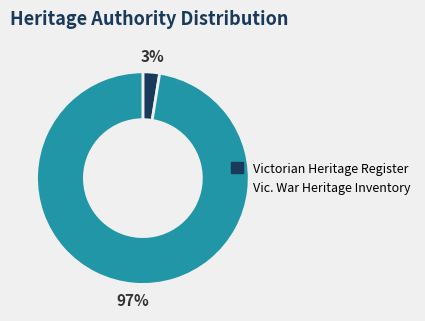

True or false: Victorian Heritage Register accounts for 3% of the total.

True